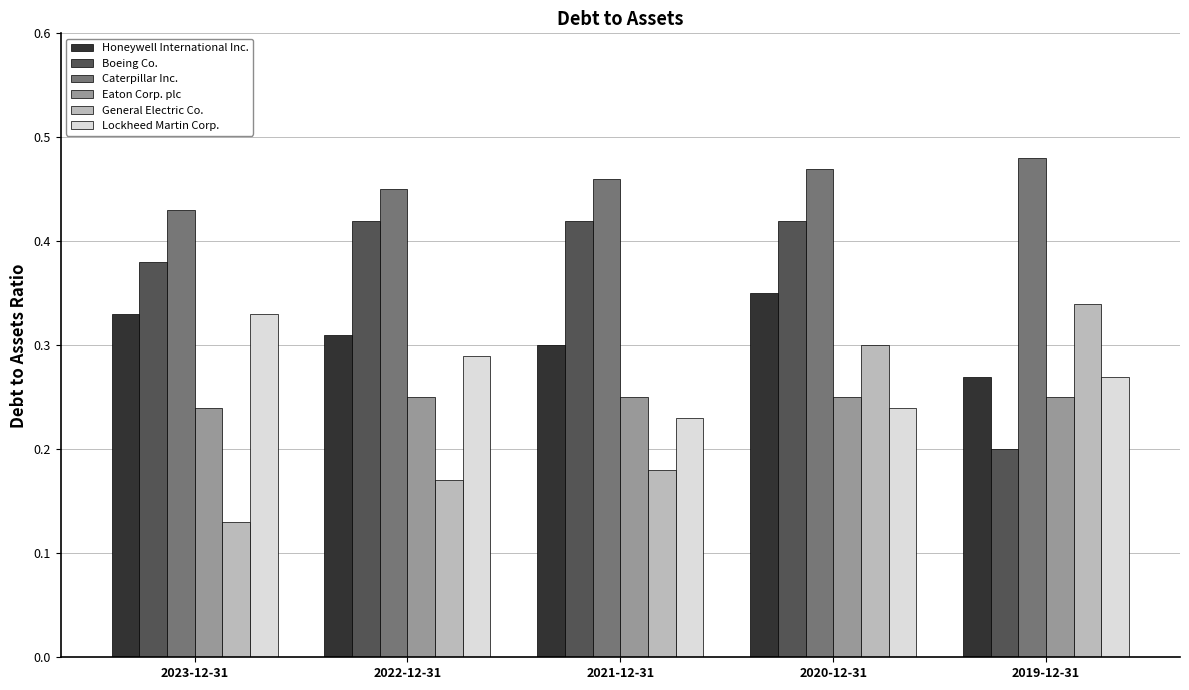

Does the chart contain any negative values?

No